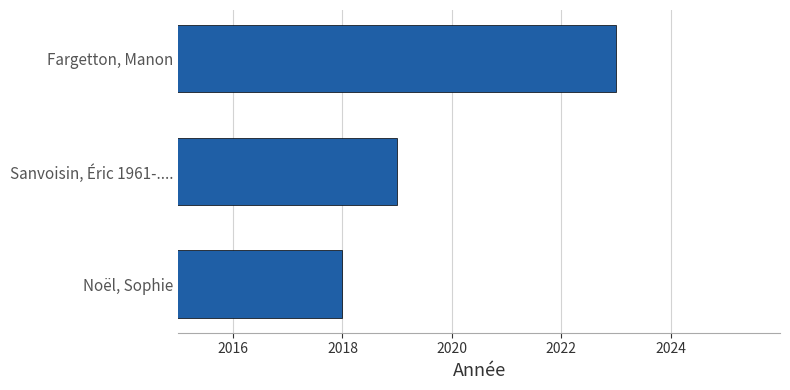

Reading bottom to top, list all the values displayed in this chart.

2018	2019	2023